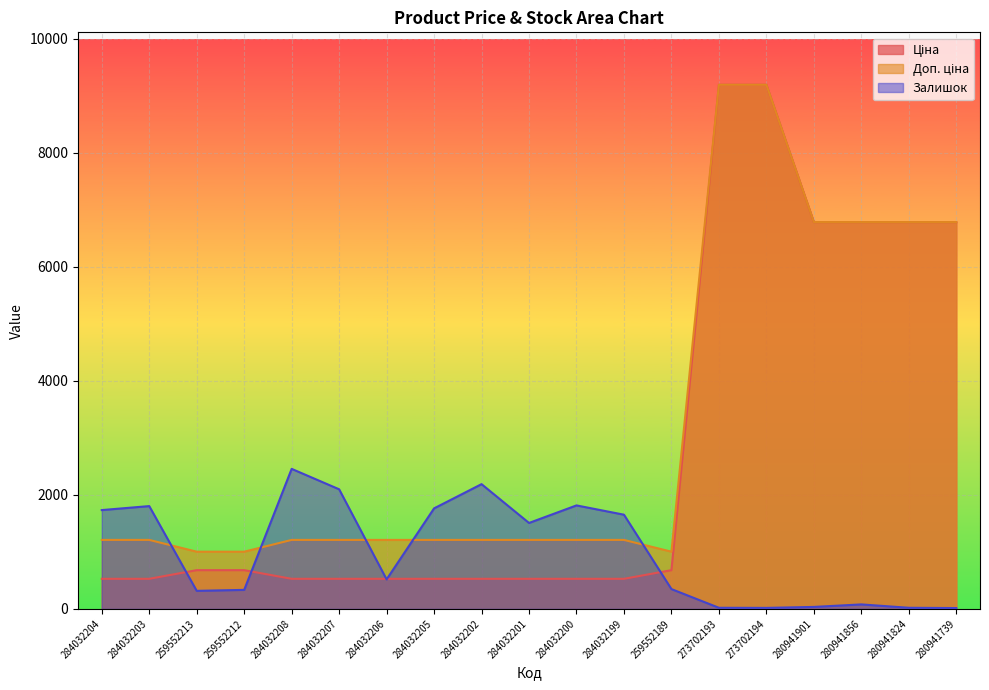

At which label does Залишок first exceed 518?

284032204